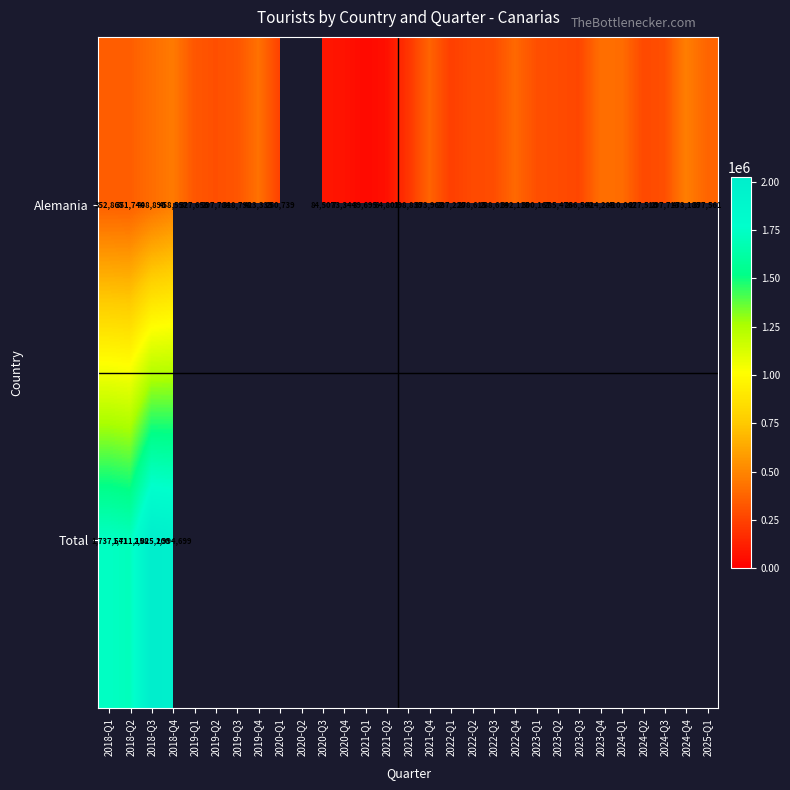

Is it true that Alemania equals 677198 at 2025-Q1?

False